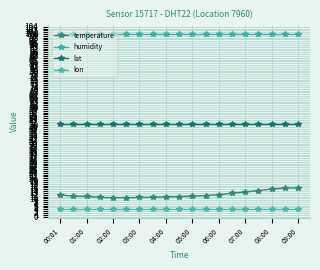

At how many categories does at least one series exceed 12?

19